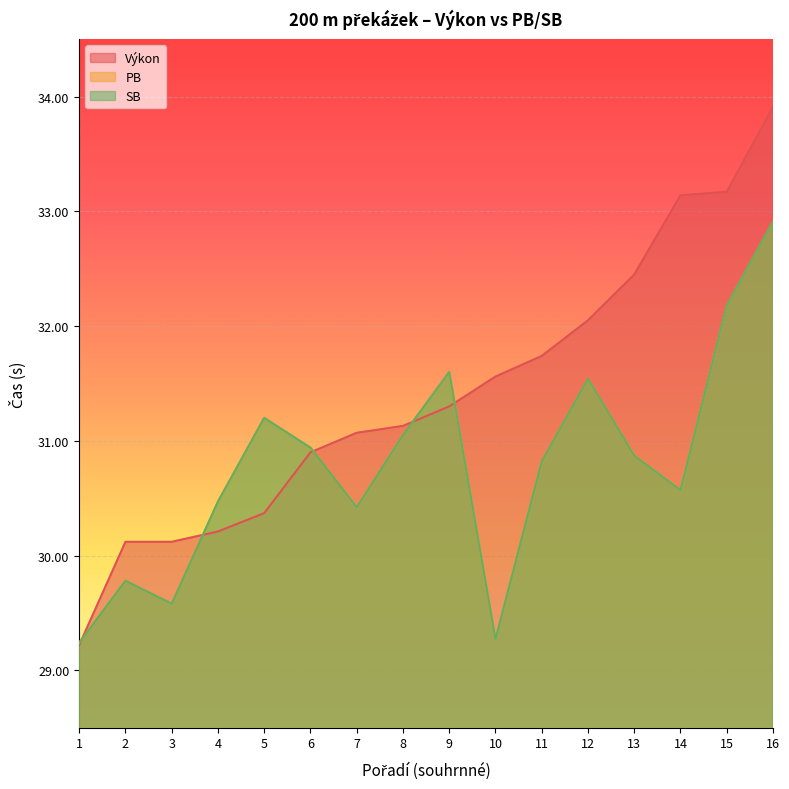

The value of PB at 16 is 32.9. True or false?

True